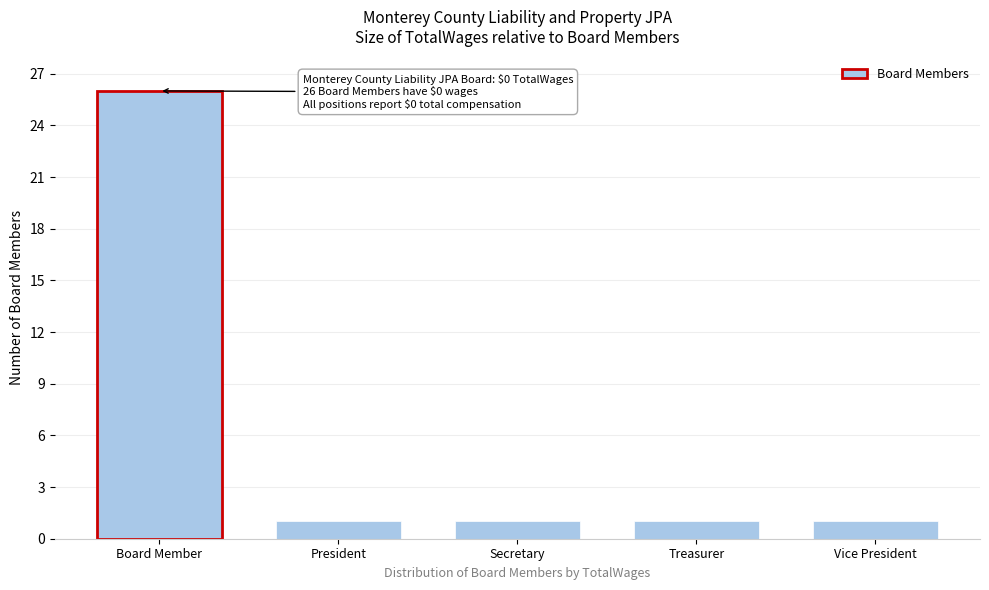

Reading right to left, what are all the values shown in this chart?

1	1	1	1	26